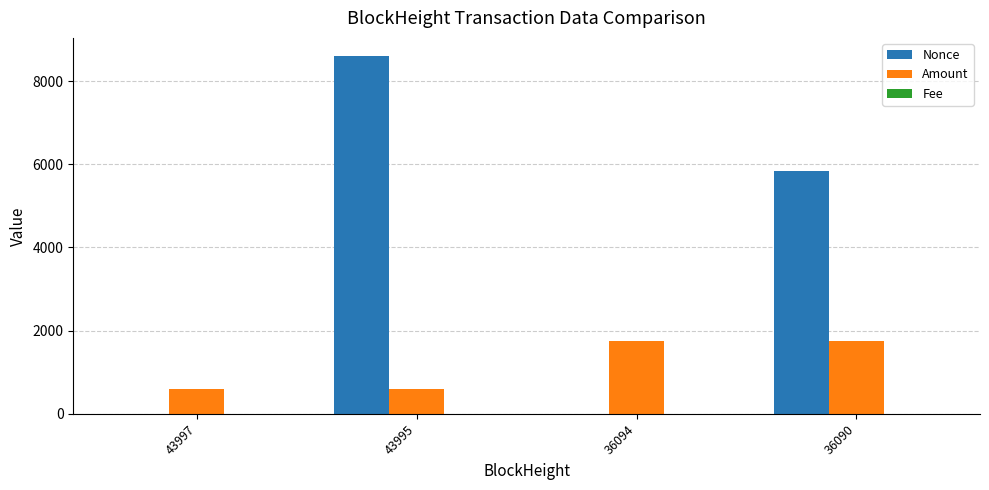

Read the Nonce value at 43995.

8609.0